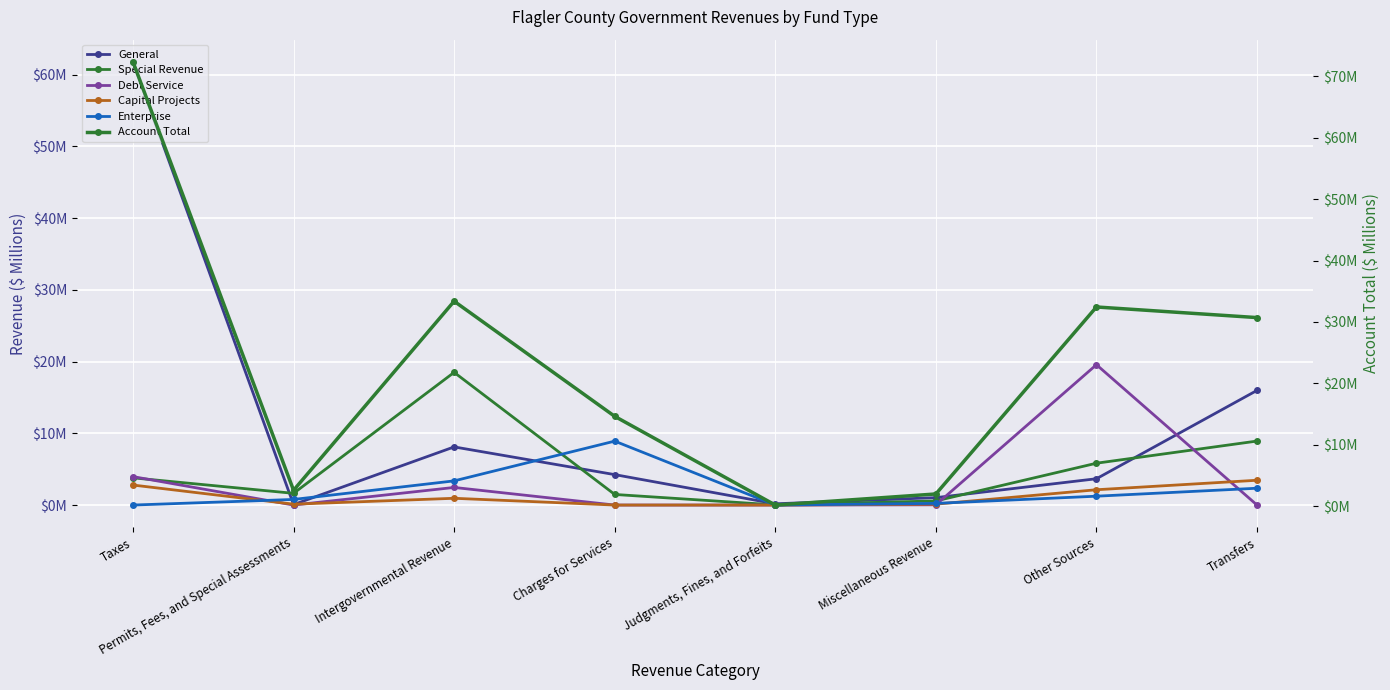

Between Miscellaneous Revenue and Transfers, which is larger?

Transfers